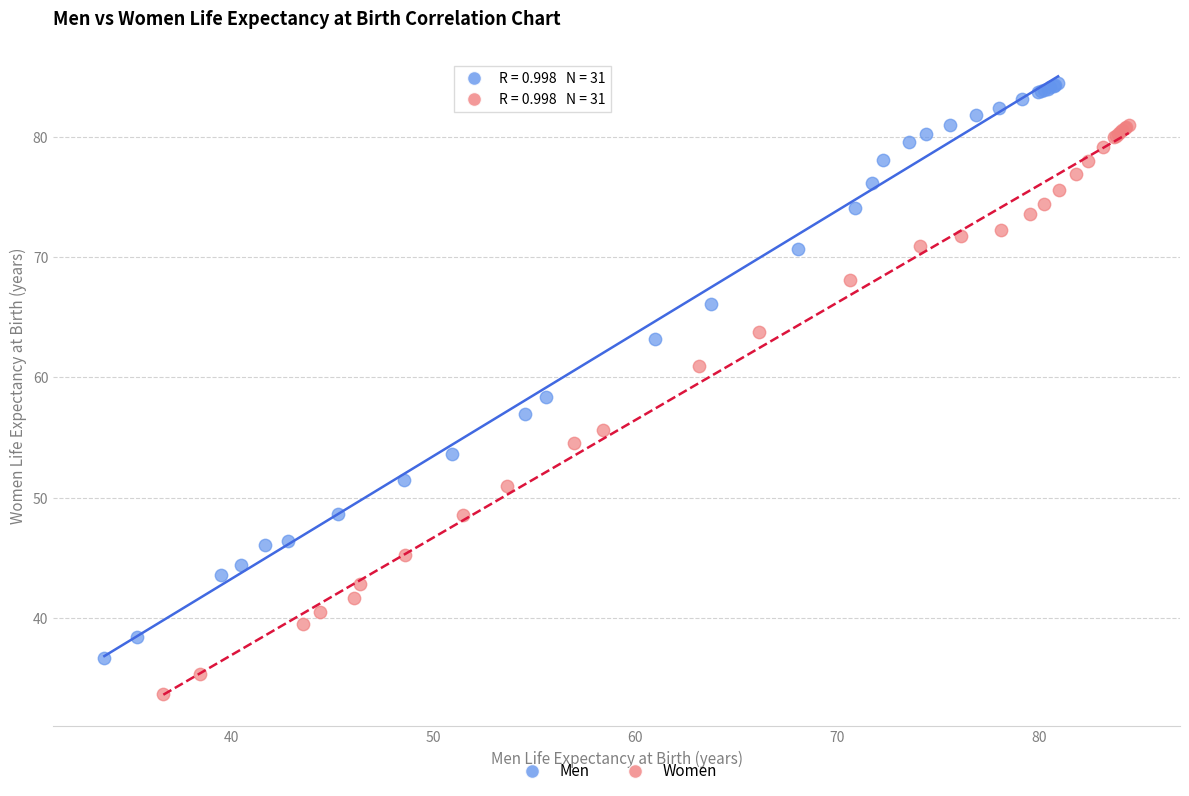

Which series reaches the maximum Y coordinate?

Men